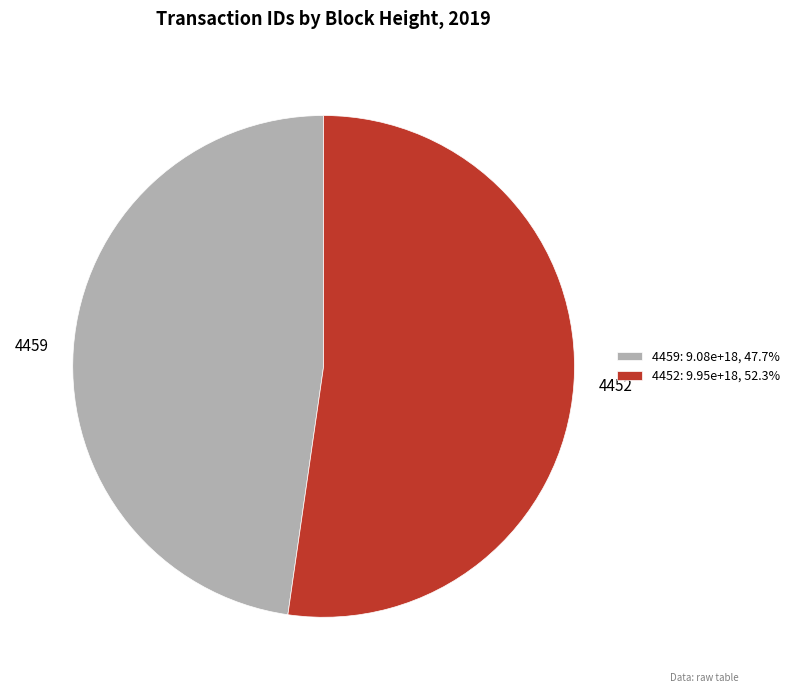

Does 4452 account for over 50% of the chart?

Yes